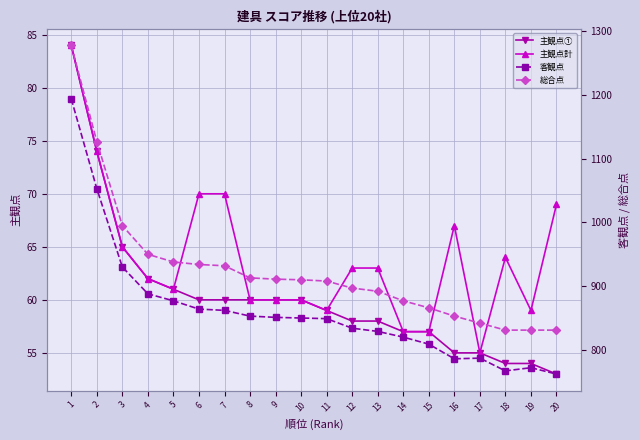

What are all the series names shown in the legend?

主観点①, 主観点計, 客観点, 総合点